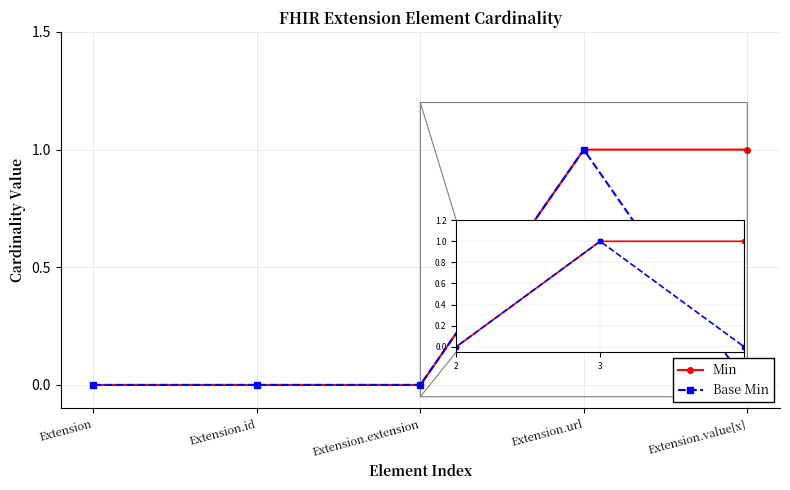

How many Base Min values are between 0 and 1?

5